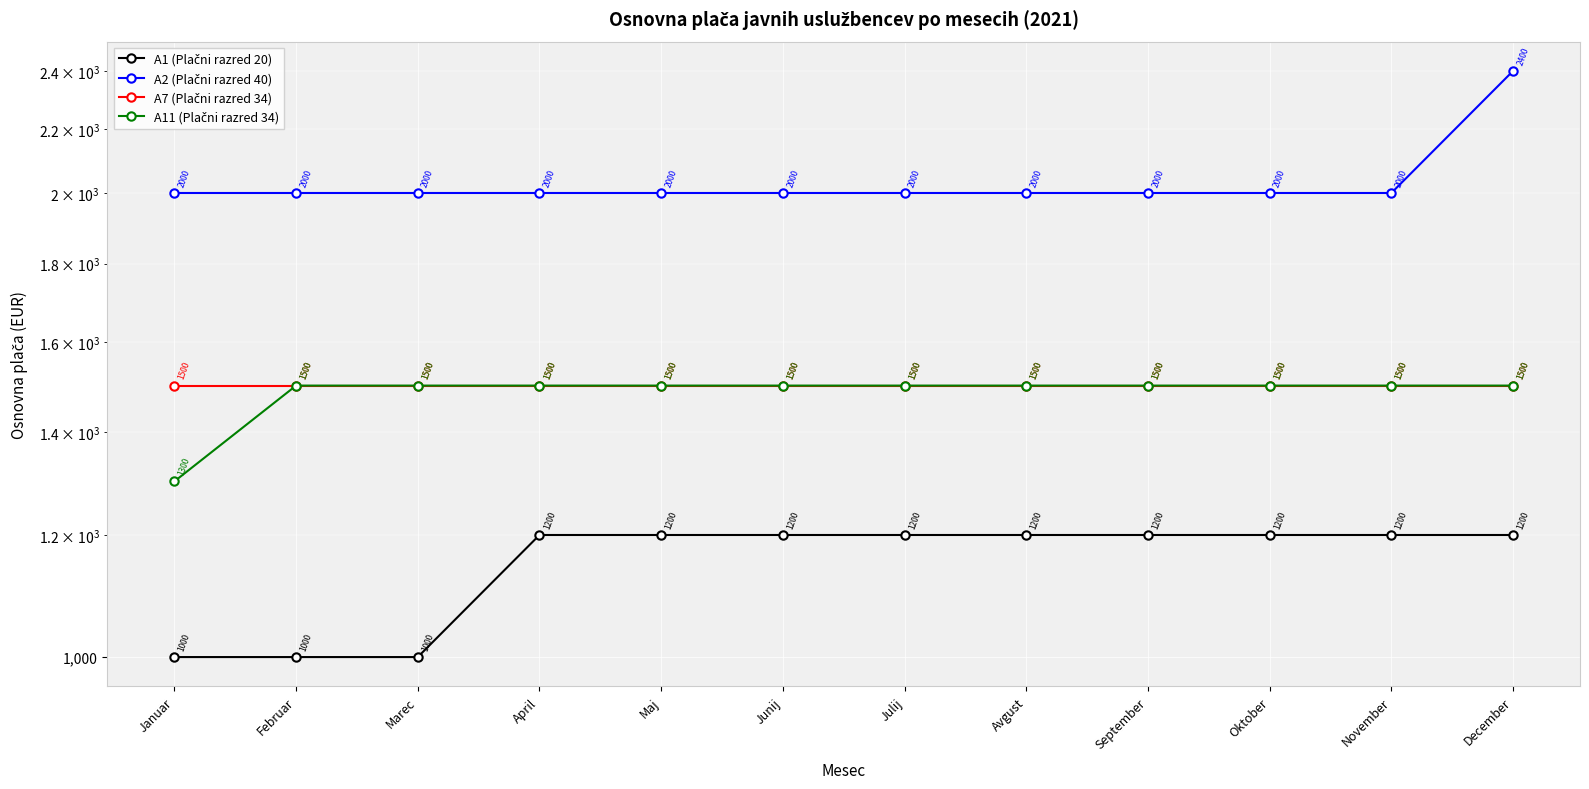

The A11 (Plačni razred 34) series shows 424 at Maj. True or false?

False